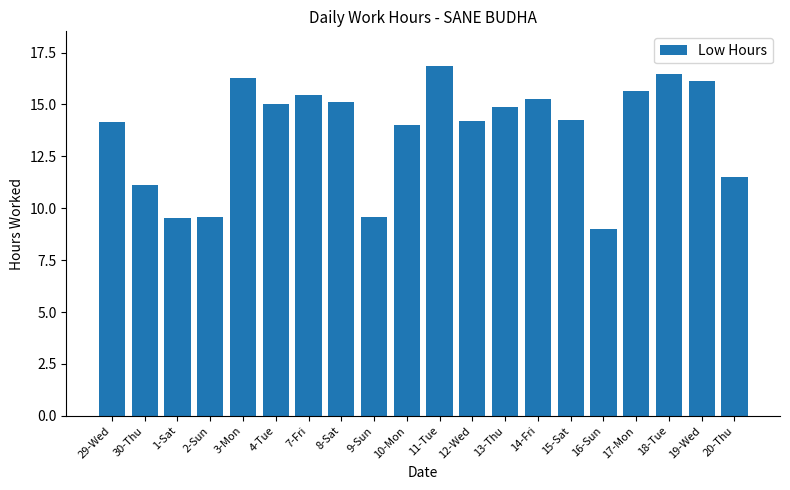

Is it true that the value at 15-Sat is 14.2?

True